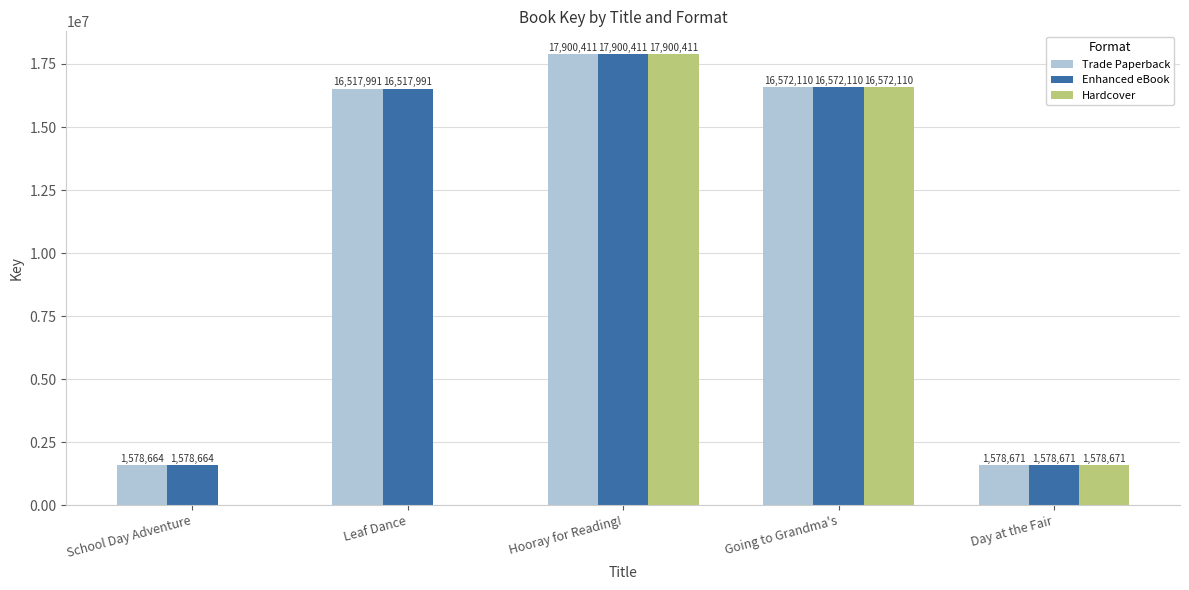

Reading right to left, extract all data points from this chart.

Trade Paperback: Day at the Fair=1578671	Going to Grandma's=16572110	Hooray for Reading!=17900411	Leaf Dance=16517991	School Day Adventure=1578664
Enhanced eBook: Day at the Fair=1578671	Going to Grandma's=16572110	Hooray for Reading!=17900411	Leaf Dance=16517991	School Day Adventure=1578664
Hardcover: Day at the Fair=1578671	Going to Grandma's=16572110	Hooray for Reading!=17900411	Leaf Dance=0	School Day Adventure=0